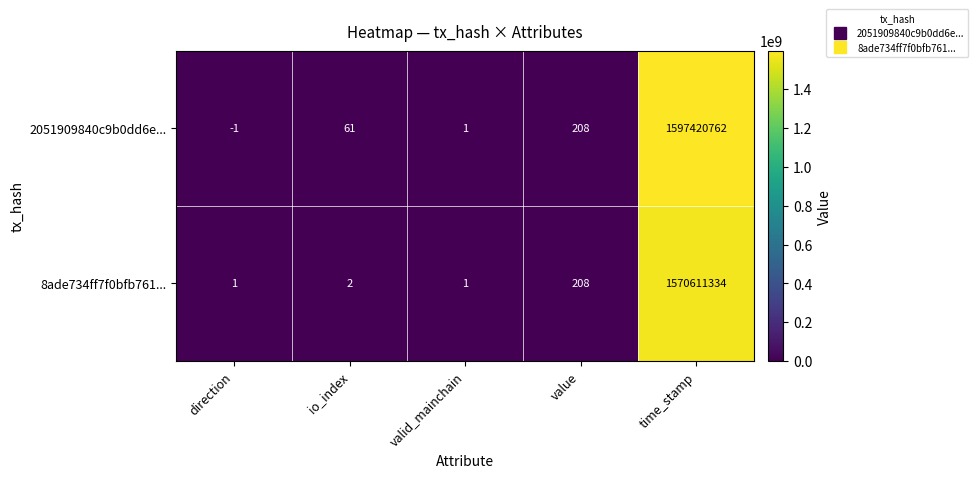

What is the greatest value displayed?

1597420762